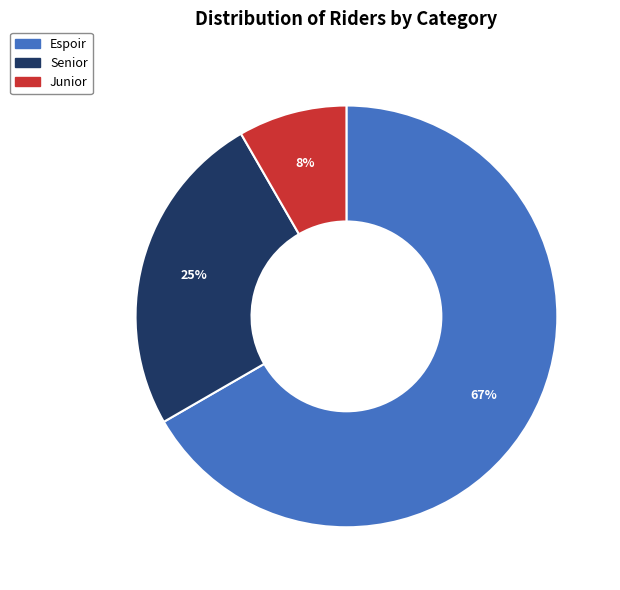

Is the sum of Espoir and Senior greater than half?

Yes